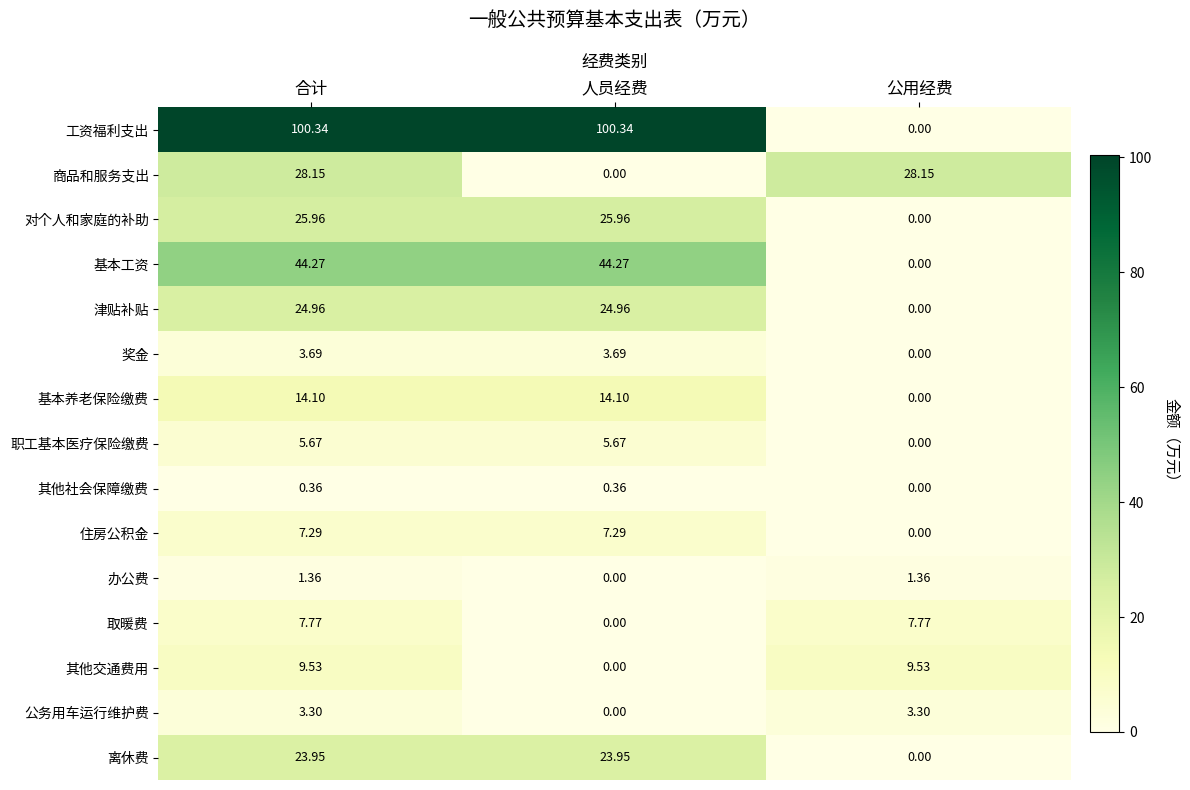

Where is 办公费 nearest to the value 0?

人员经费